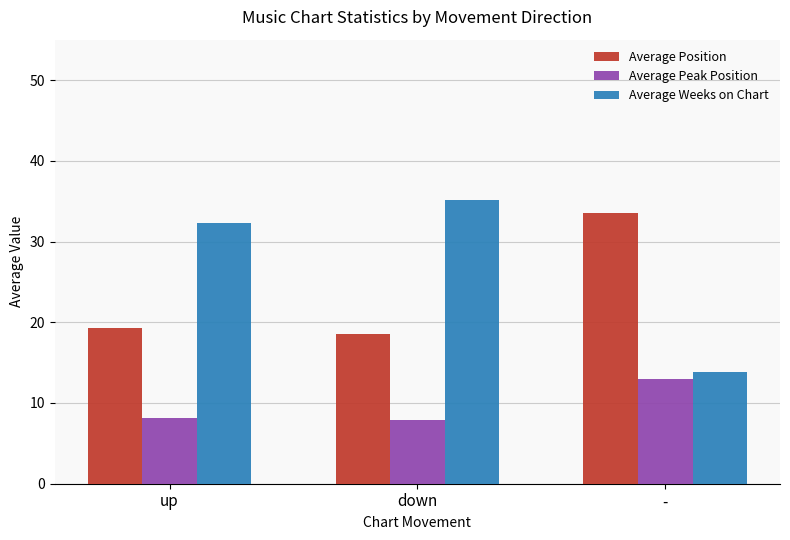

The Average Position series shows 29.9 at up. True or false?

False